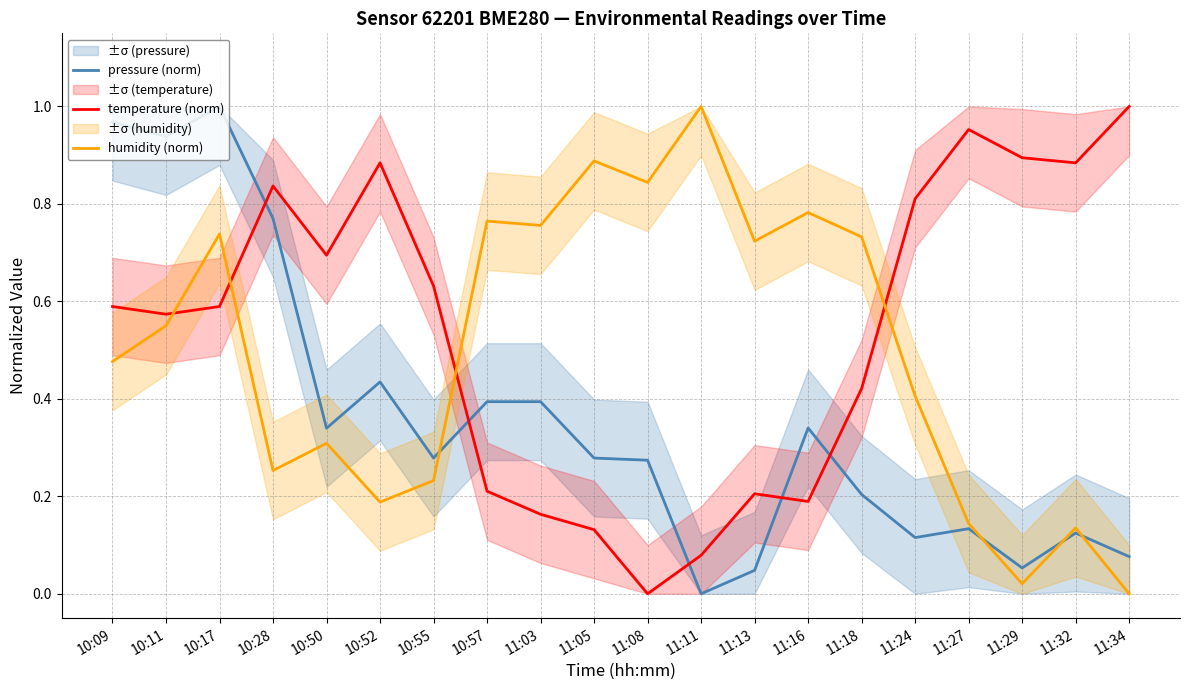

Reading left to right, extract all data points from this chart.

pressure (norm): 10:09=1.0	10:11=0.9	10:17=1.0	10:28=0.8	10:50=0.3	10:52=0.4	10:55=0.3	10:57=0.4	11:03=0.4	11:05=0.3	11:08=0.3	11:11=0.0	11:13=0.0	11:16=0.3	11:18=0.2	11:24=0.1	11:27=0.1	11:29=0.1	11:32=0.1	11:34=0.1
temperature (norm): 10:09=0.6	10:11=0.6	10:17=0.6	10:28=0.8	10:50=0.7	10:52=0.9	10:55=0.6	10:57=0.2	11:03=0.2	11:05=0.1	11:08=0.0	11:11=0.1	11:13=0.2	11:16=0.2	11:18=0.4	11:24=0.8	11:27=1.0	11:29=0.9	11:32=0.9	11:34=1.0
humidity (norm): 10:09=0.5	10:11=0.5	10:17=0.7	10:28=0.3	10:50=0.3	10:52=0.2	10:55=0.2	10:57=0.8	11:03=0.8	11:05=0.9	11:08=0.8	11:11=1.0	11:13=0.7	11:16=0.8	11:18=0.7	11:24=0.4	11:27=0.1	11:29=0.0	11:32=0.1	11:34=0.0